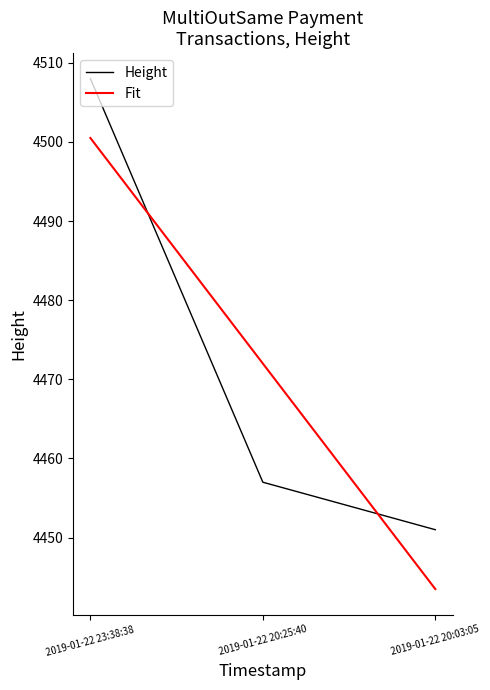

What is the difference between the values at 2019-01-22 20:25:40 and 2019-01-22 20:03:05?

6